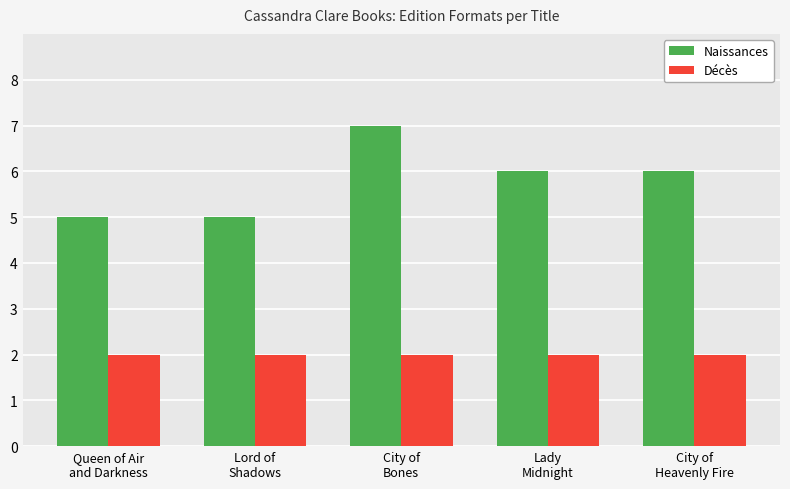

What is the average value of the Décès series?

2